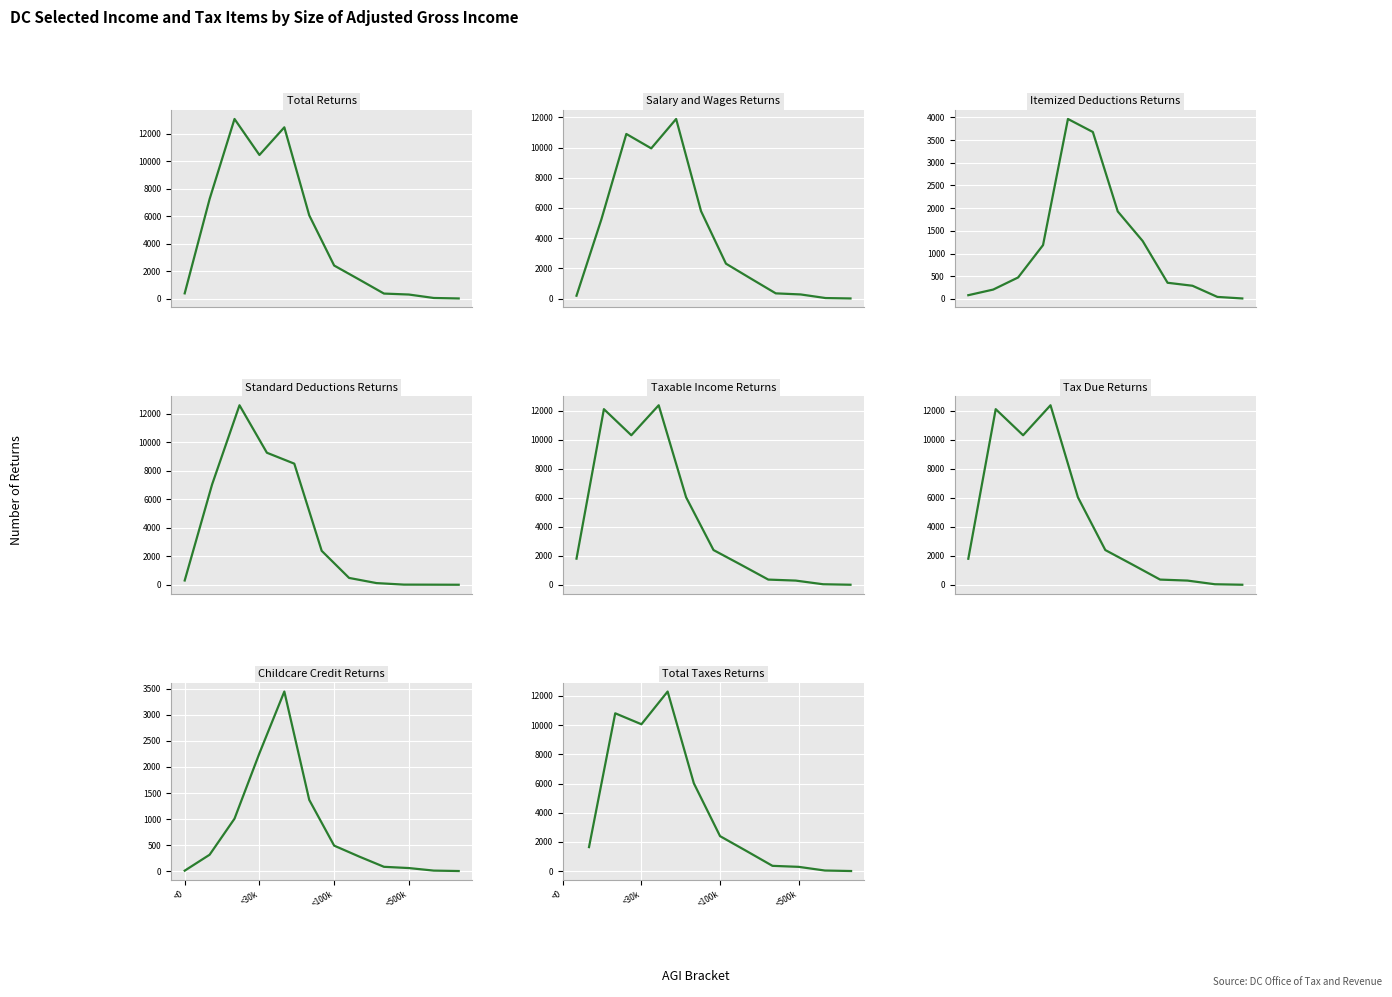

In Total Returns, how many points are higher than both neighbors (excluding endpoints)?

2